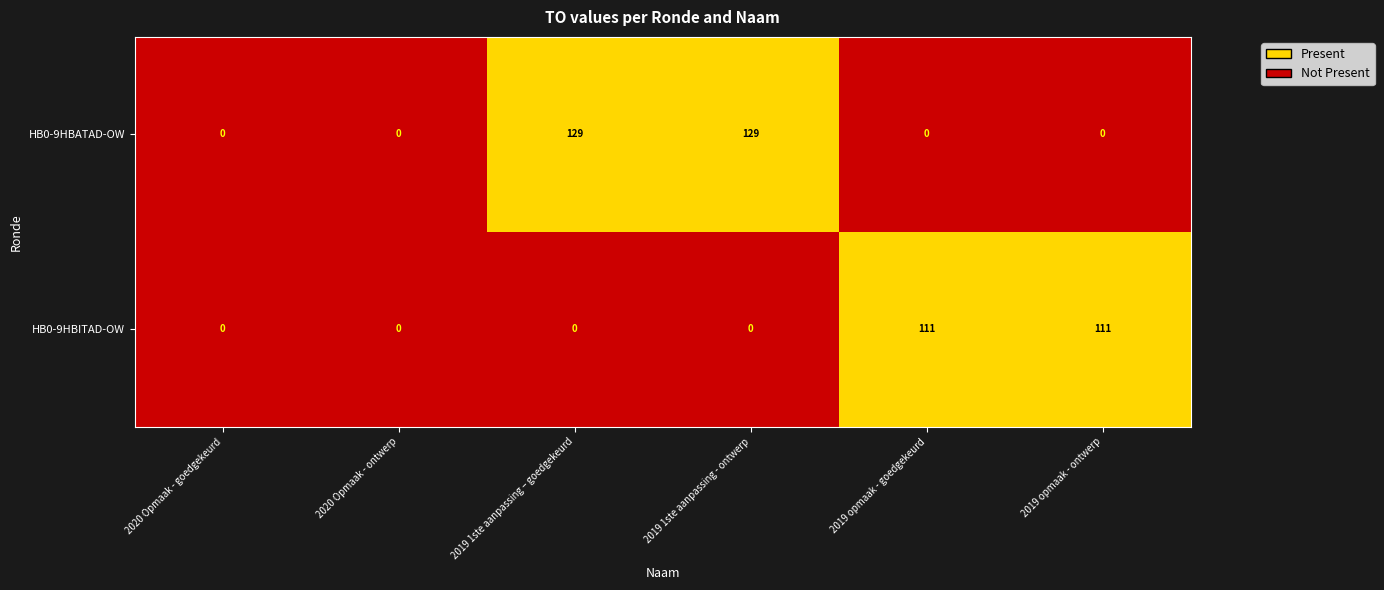

List the series in order of their peak value, highest first.

HB0-9HBATAD-OW, HB0-9HBITAD-OW